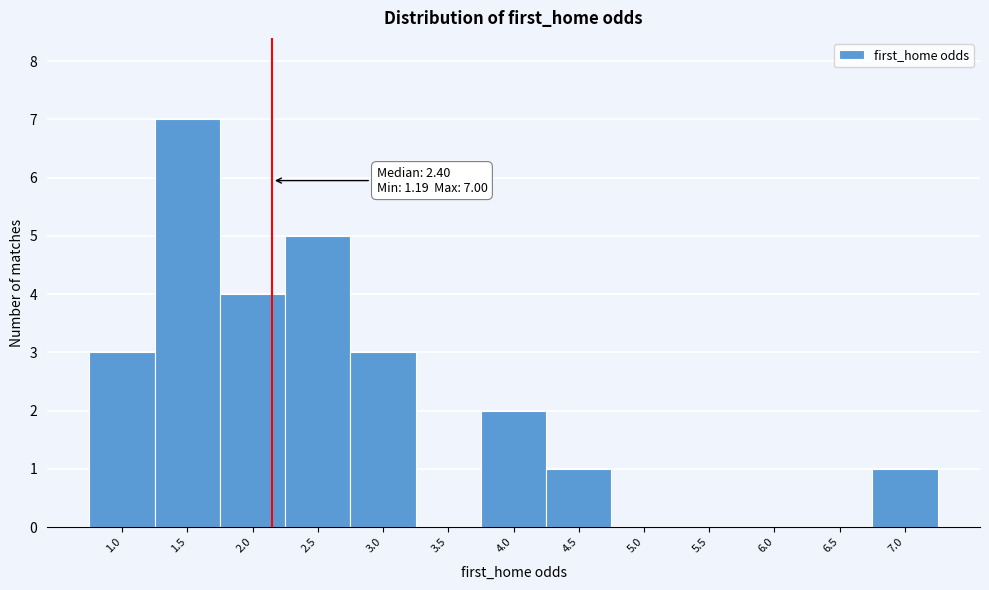

Reading left to right, what are all the values shown in this chart?

1.0=3	1.5=7	2.0=4	2.5=5	3.0=3	3.5=0	4.0=2	4.5=1	5.0=0	5.5=0	6.0=0	6.5=0	7.0=1